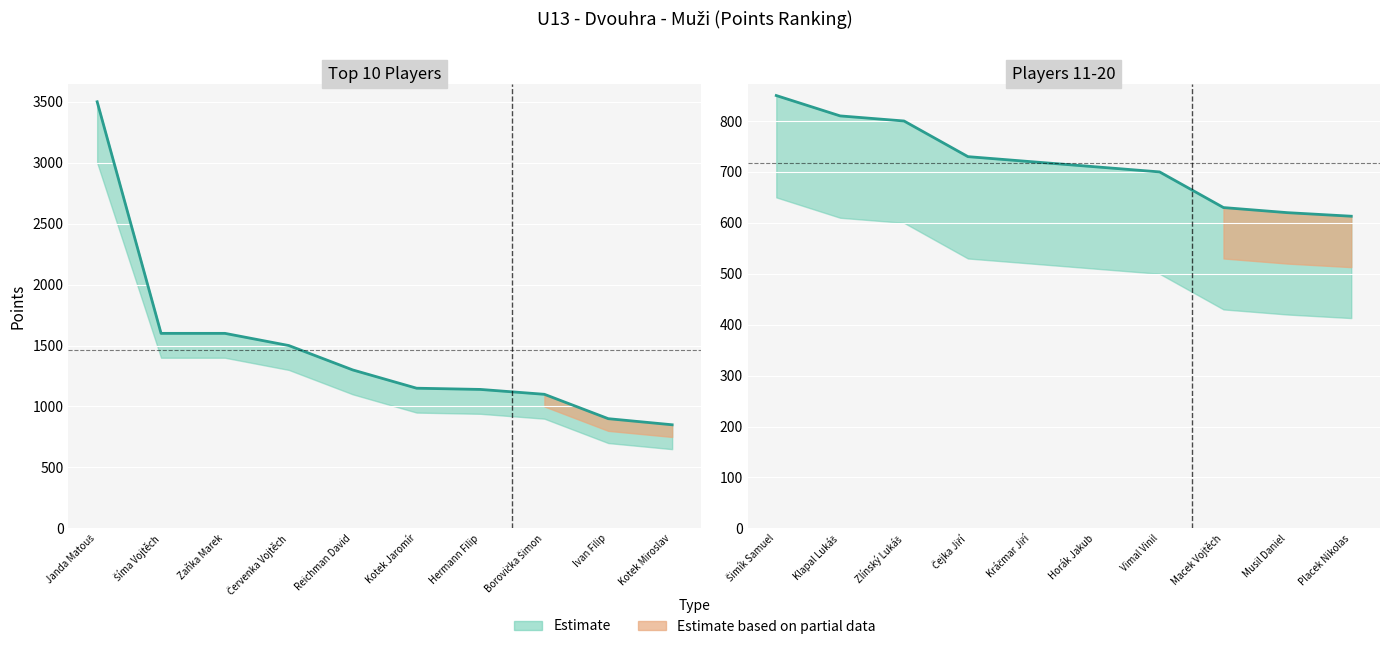

What is the label of the 4th point from the left?

Červenka Vojtěch